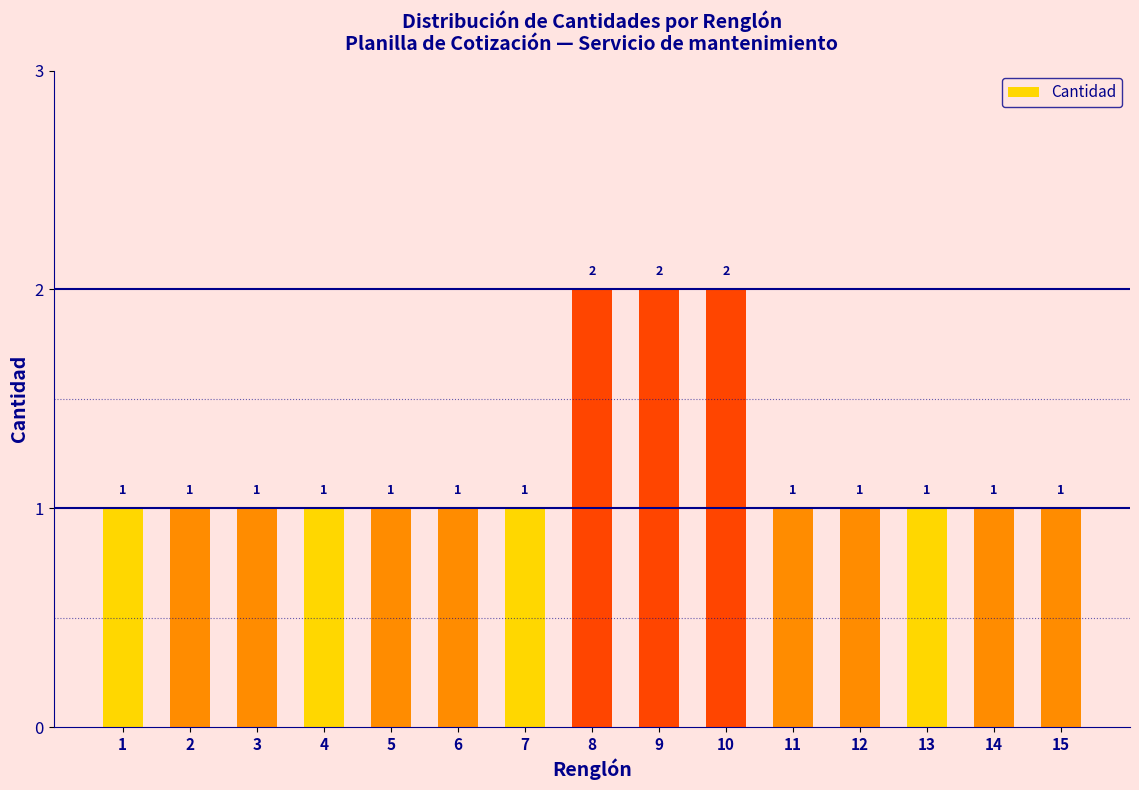

Reading left to right, transcribe all the data shown in this chart.

1=1	2=1	3=1	4=1	5=1	6=1	7=1	8=2	9=2	10=2	11=1	12=1	13=1	14=1	15=1